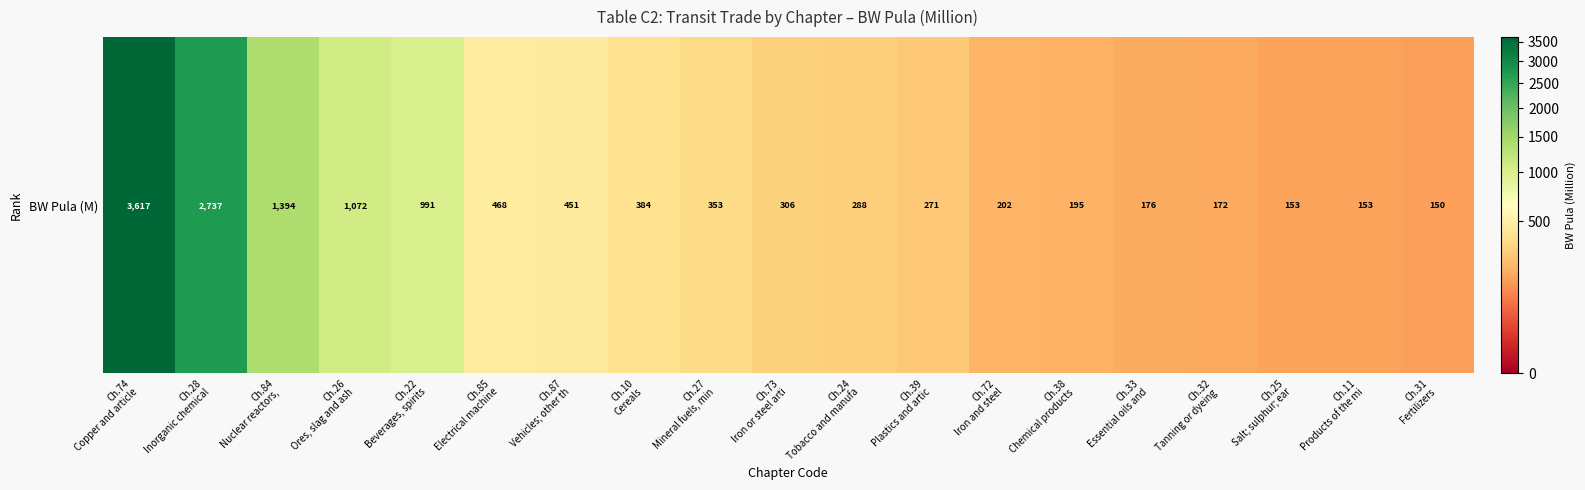

List the labels in order of value, smallest first.

Ch.31
Fertilizers, Ch.11
Products of the mi, Ch.25
Salt; sulphur; ear, Ch.32
Tanning or dyeing , Ch.33
Essential oils and, Ch.38
Chemical products , Ch.72
Iron and steel, Ch.39
Plastics and artic, Ch.24
Tobacco and manufa, Ch.73
Iron or steel arti, Ch.27
Mineral fuels, min, Ch.10
Cereals, Ch.87
Vehicles; other th, Ch.85
Electrical machine, Ch.22
Beverages, spirits, Ch.26
Ores, slag and ash, Ch.84
Nuclear reactors, , Ch.28
Inorganic chemical, Ch.74
Copper and article